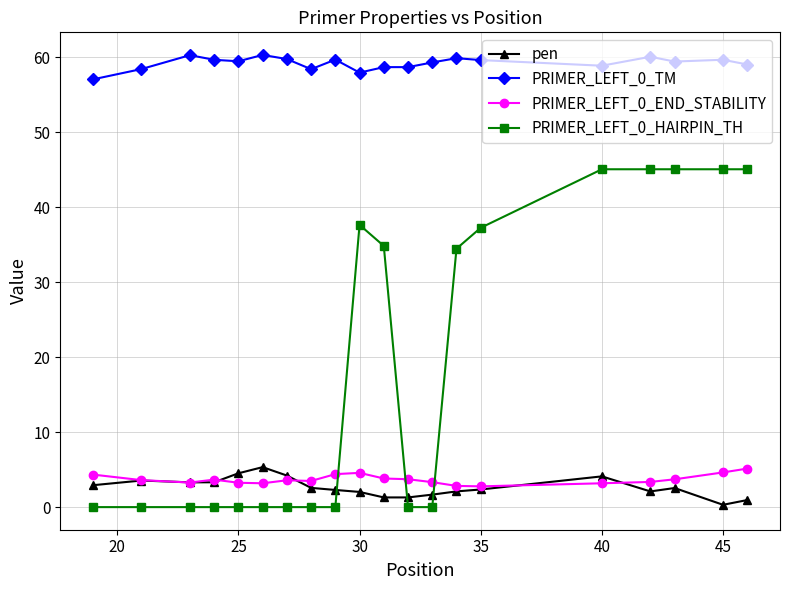

What is the value of the pen point at the 4th from the left?

3.3